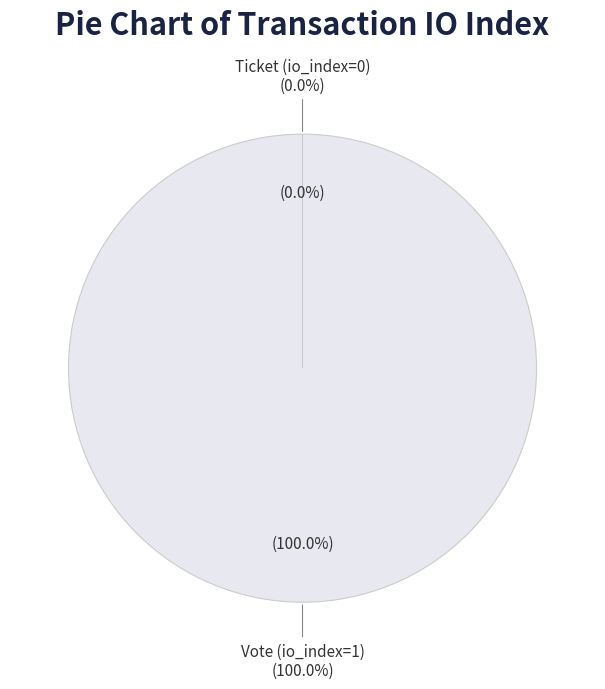

To the nearest percent, what portion does Vote (io_index=1) represent?

100%